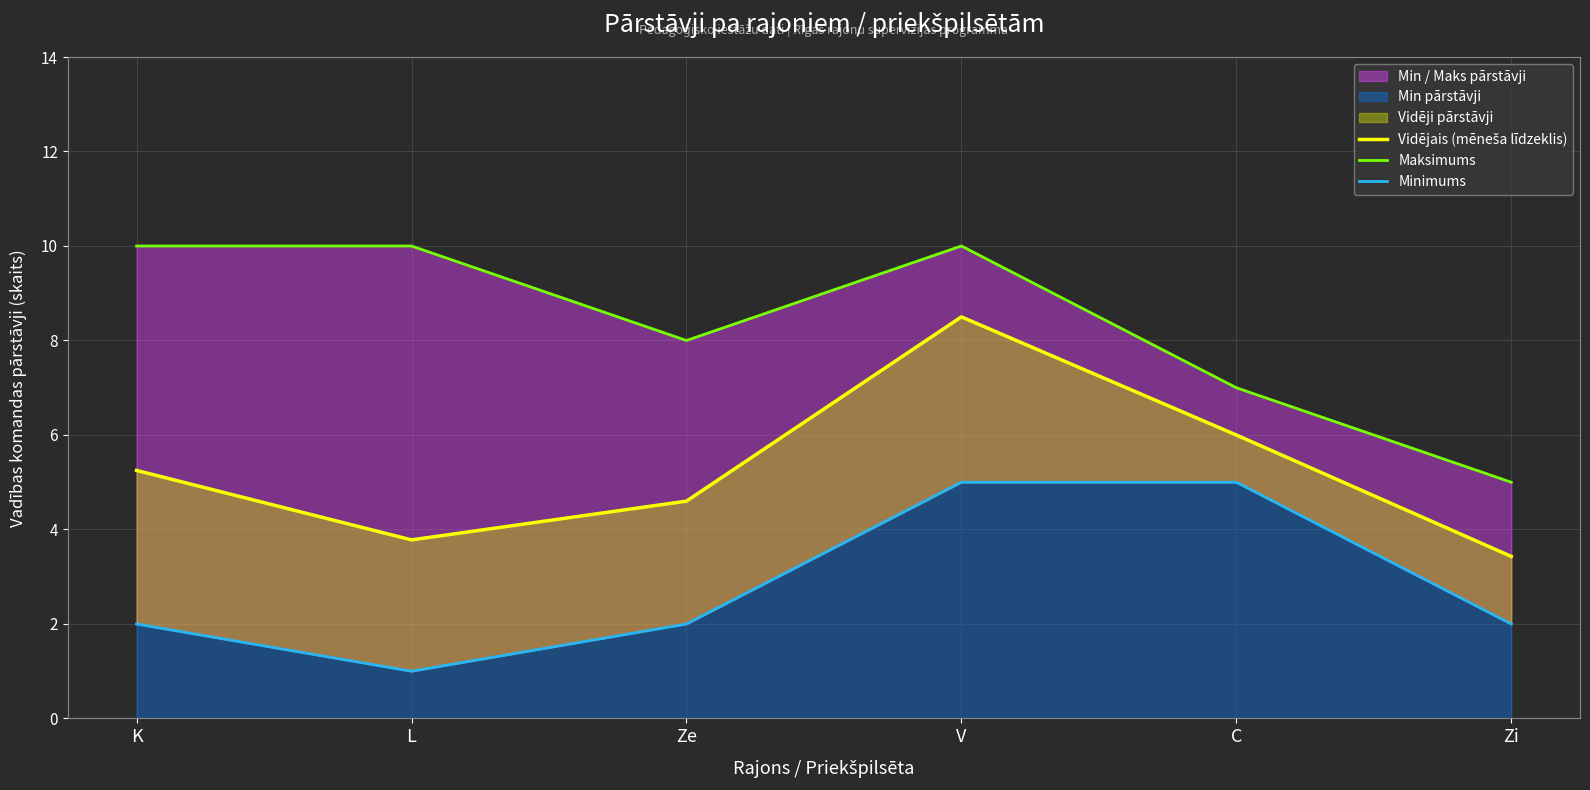

Which category has the highest value in the Minimums series?

V